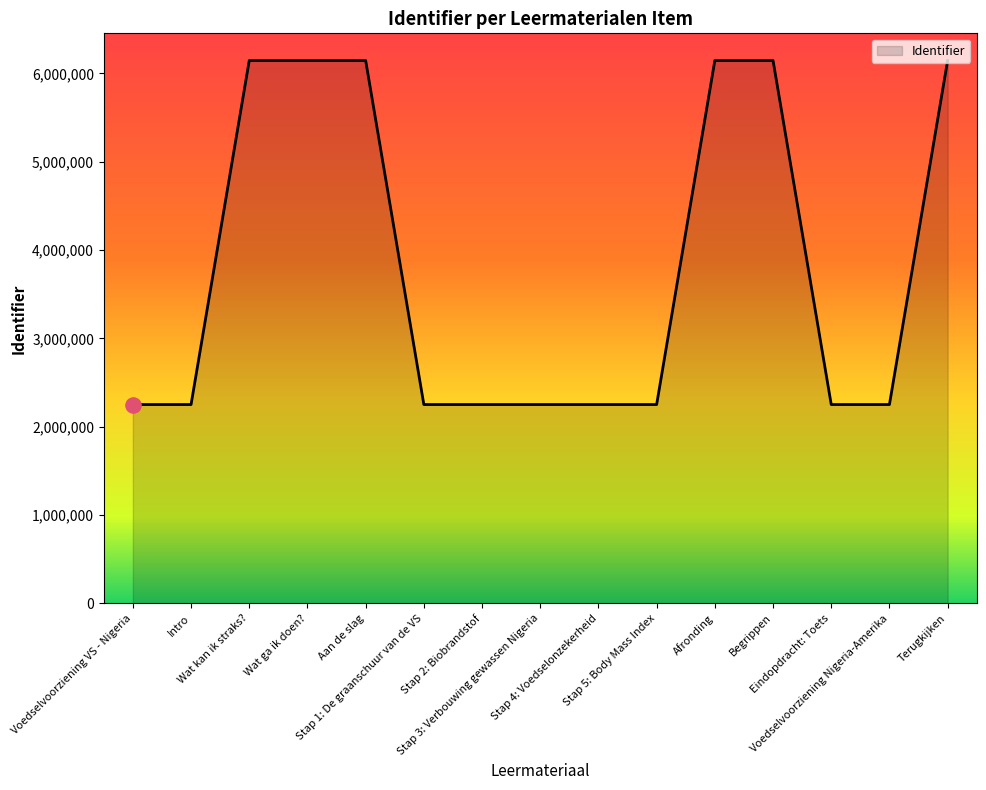

Which has a higher value, Intro or Wat ga ik doen??

Wat ga ik doen?